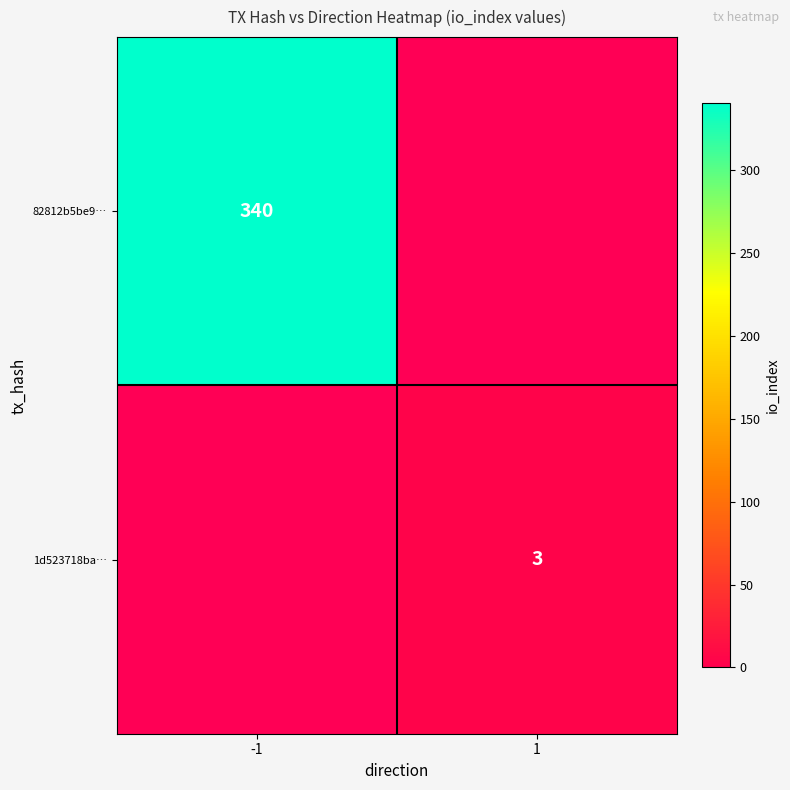

Is the value of 1d523718ba… at 1 greater than the value of 82812b5be9… at -1?

No